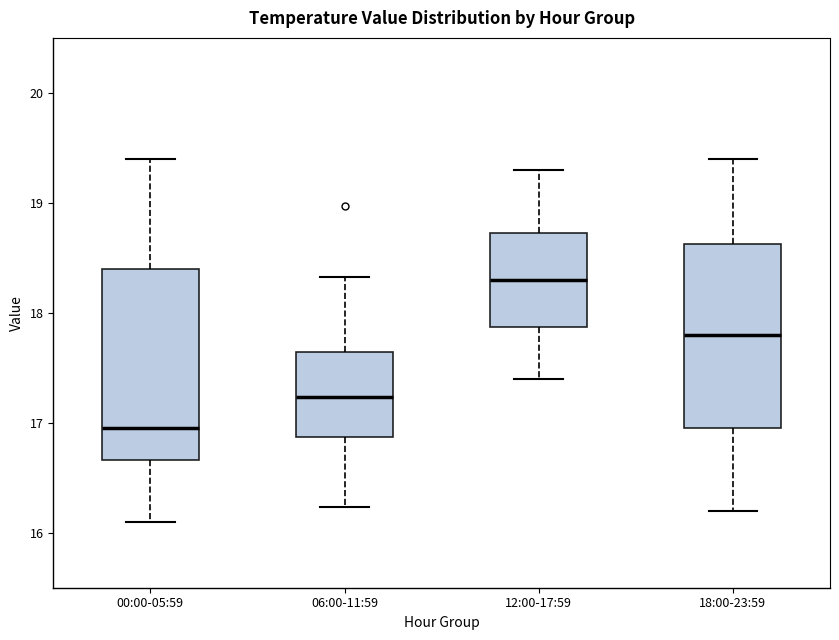

Where does the upper whisker of the box for 06:00-11:59 end on the y-axis? The values are not printed on the chart, so give them approximately, as read against the axis.

18.3